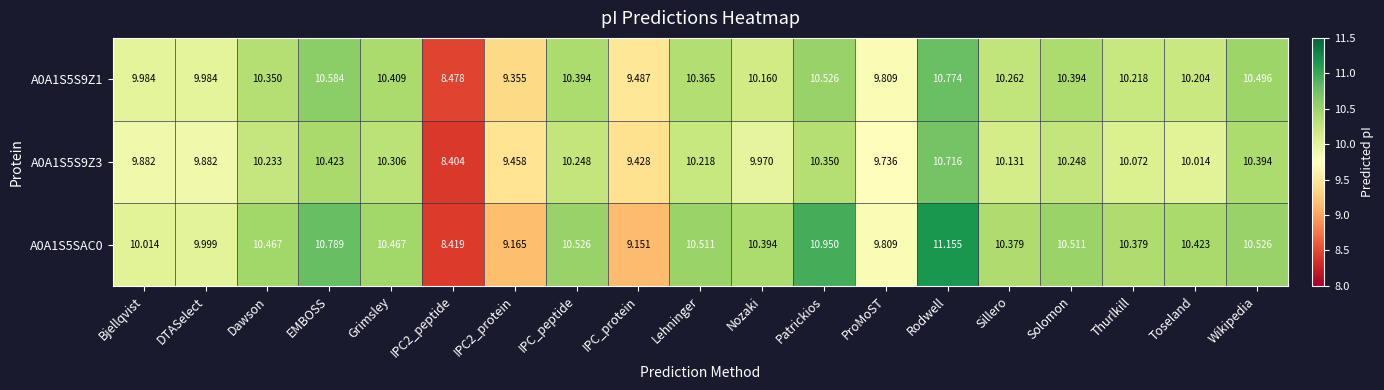

What is the greatest value displayed?

11.2